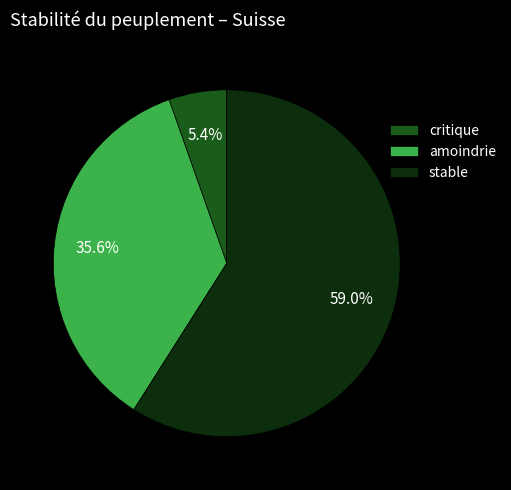

To the nearest percent, what portion does stable represent?

59%